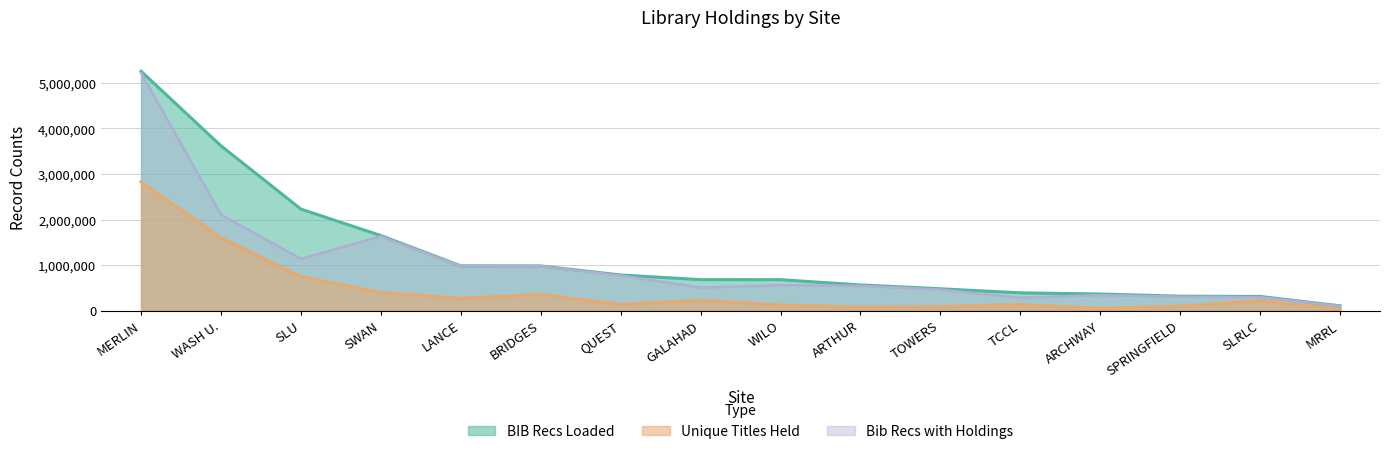

What is the difference between the Unique Titles Held values at TCCL and WASH U.?

1466626